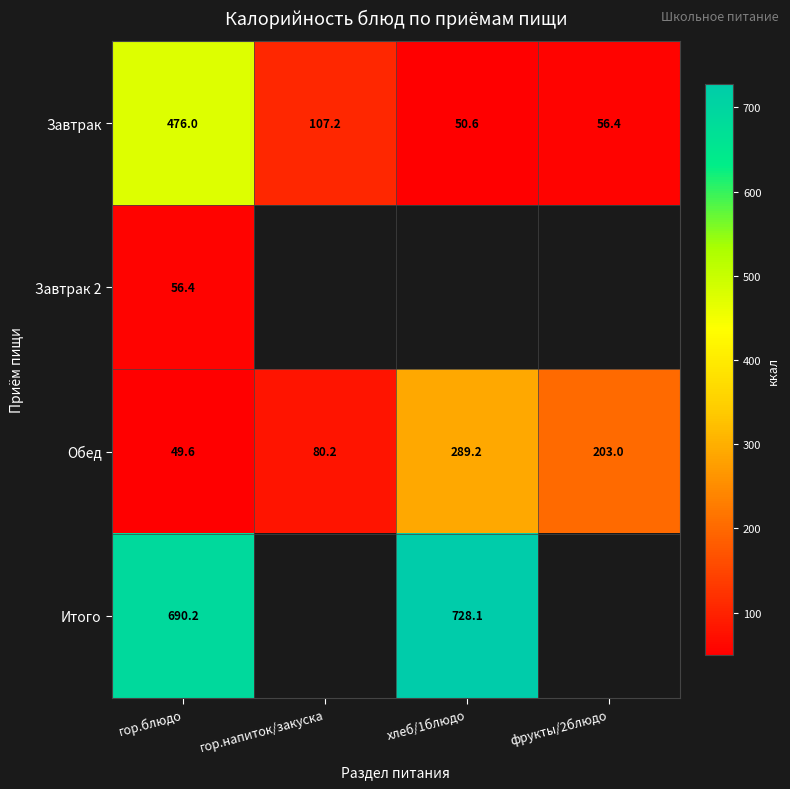

How many values in the Обед series are below 203?

2